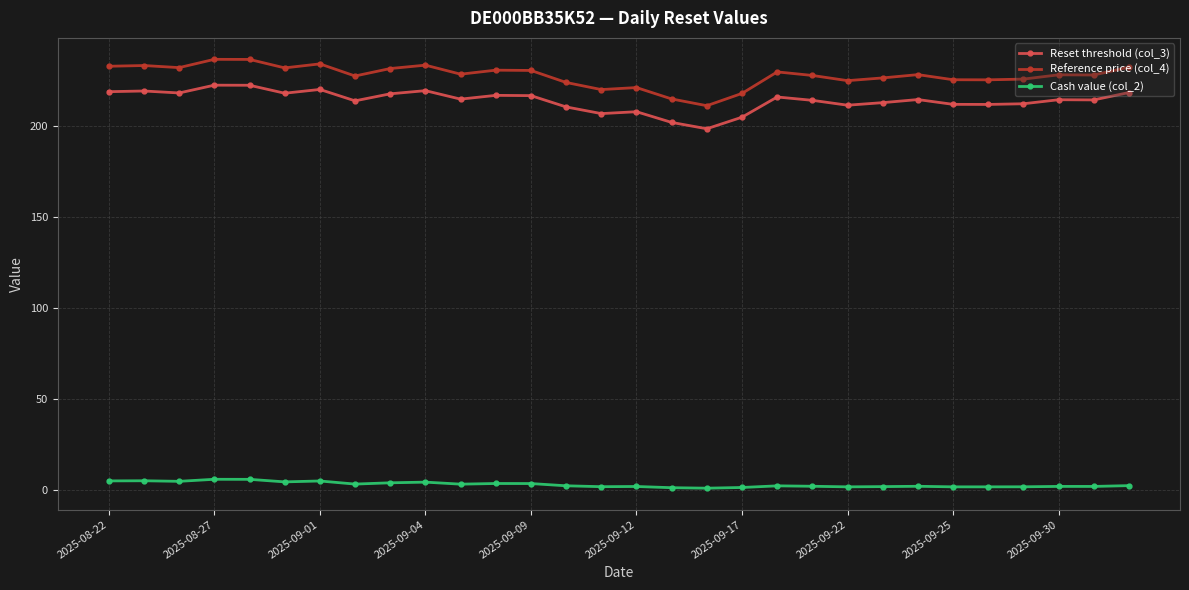

What is the difference between the second highest and minimum values in the Reference price (col_4) series?

25.4